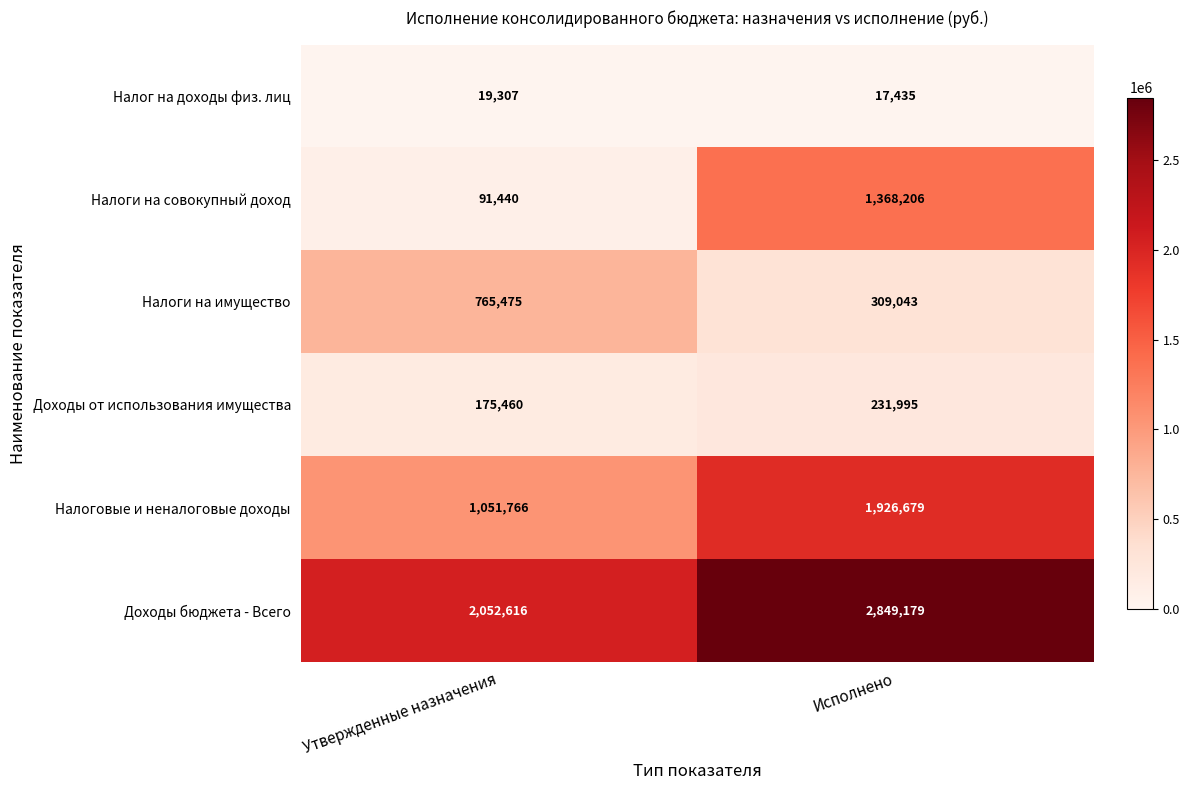

How many data points in Налоги на совокупный доход are less than 1368206?

1